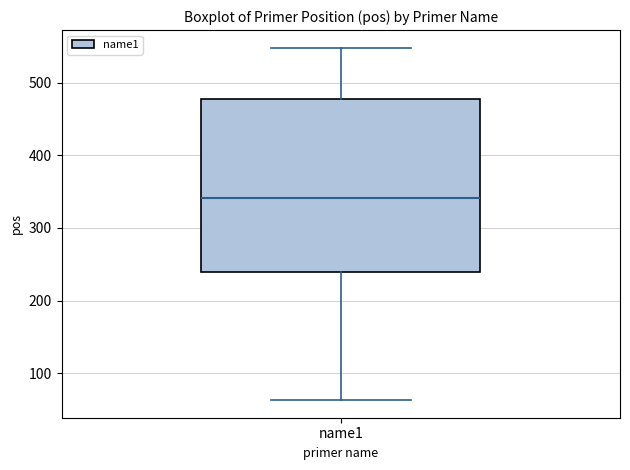

Read this box plot against the y-axis: the position of the median line, the range covered by the box, and the ends of both whiskers. The values are not printed on the chart, so give them approximately, as read against the axis.

median 340, box 240 to 480, whiskers 60 to 550